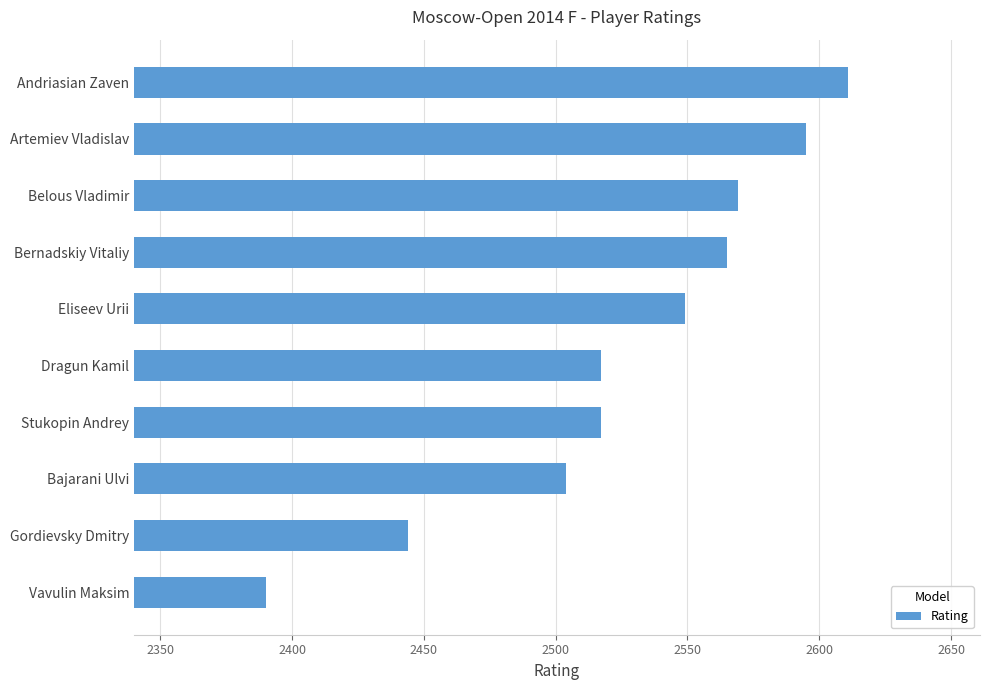

What is the ratio of the value at Vavulin Maksim to the value at Gordievsky Dmitry?

1.0